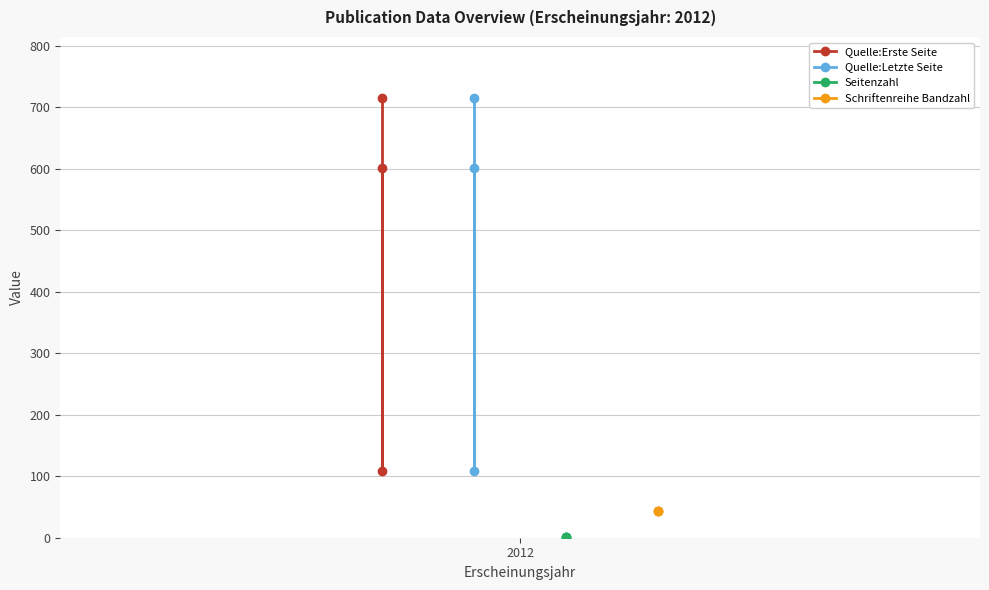

Does the chart display data point markers on the line(s)?

Yes